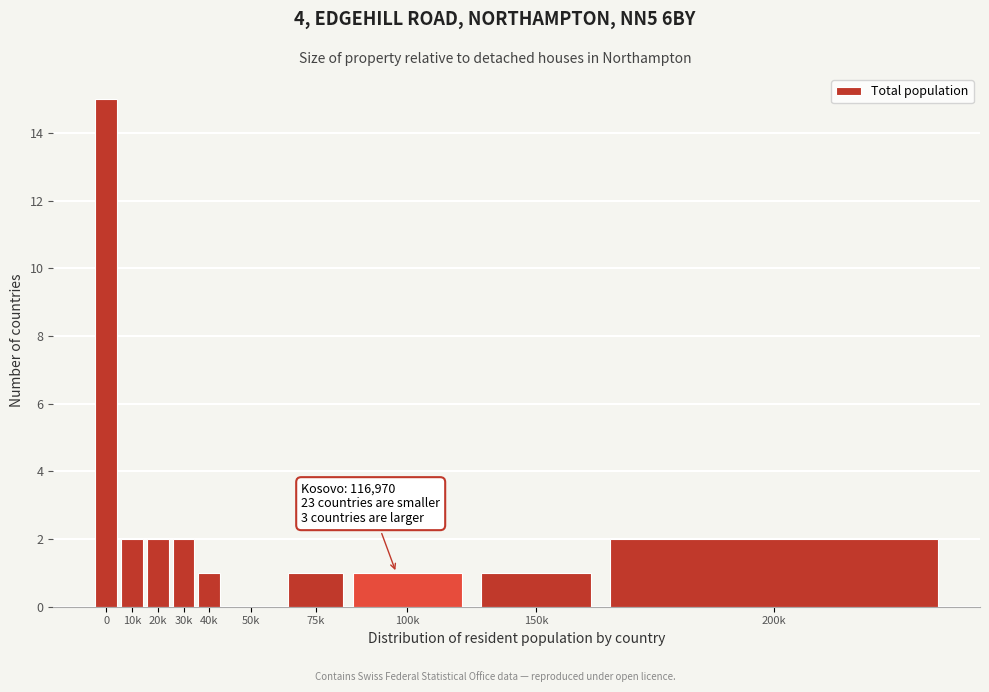

Reading left to right, list all the values displayed in this chart.

0=15	10k=2	20k=2	30k=2	40k=1	50k=0	75k=1	100k=1	150k=1	200k=2